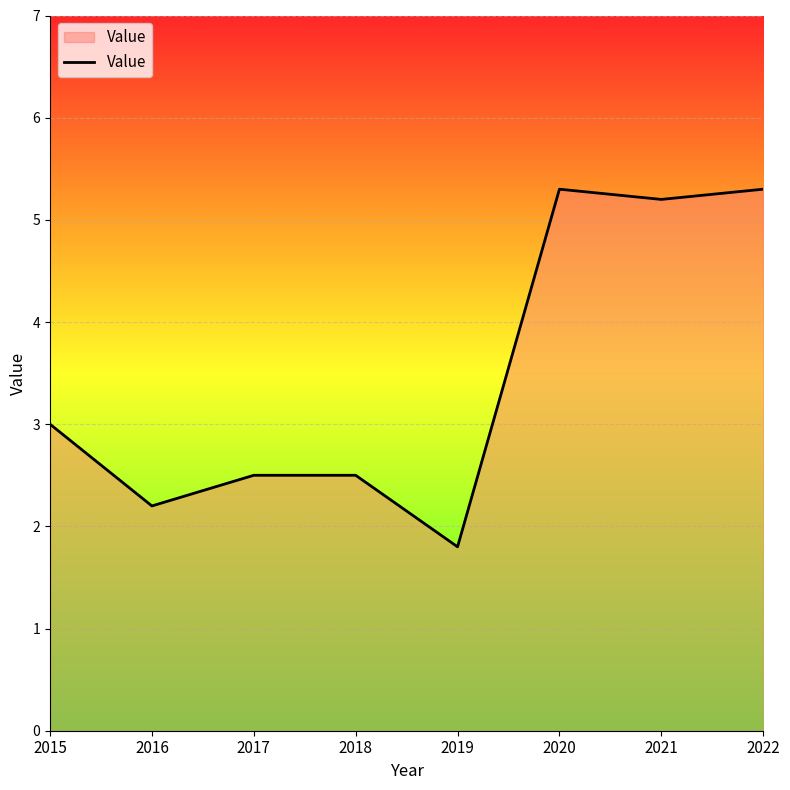

What is the greatest value displayed?

5.3